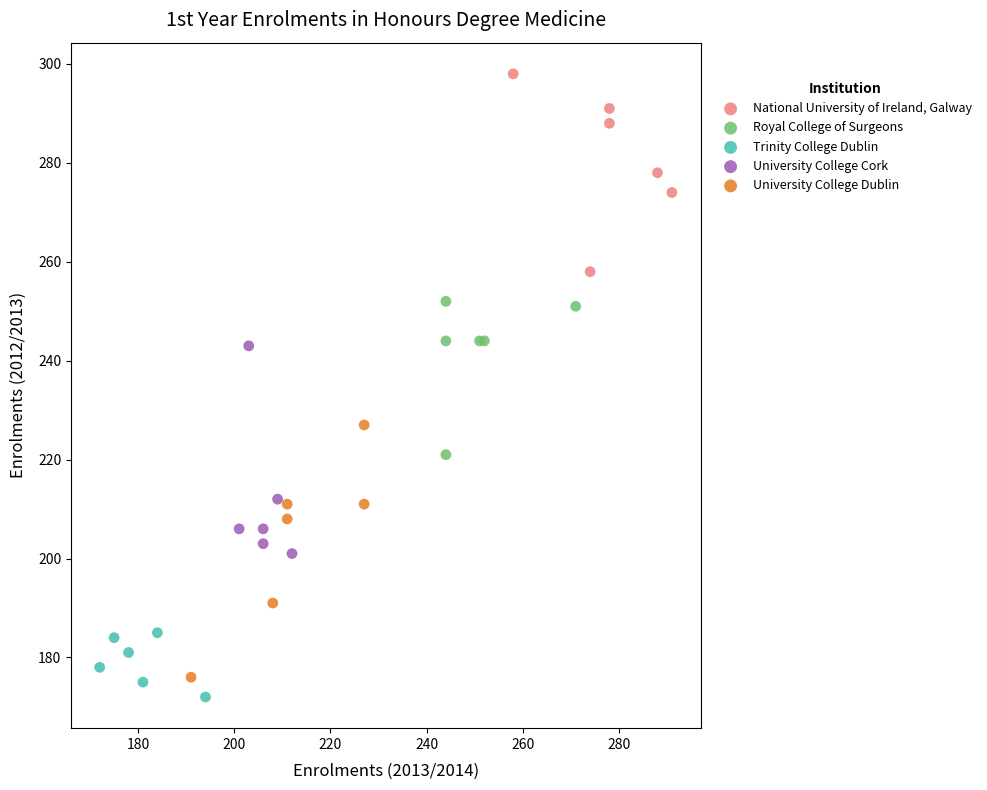

Which series reaches the maximum Y coordinate?

National University of Ireland, Galway